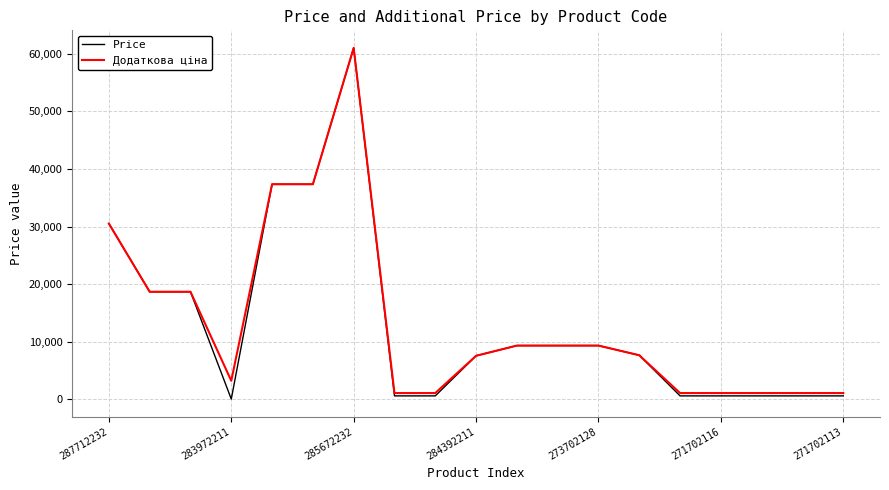

Which series has the largest range (max minus min)?

Price